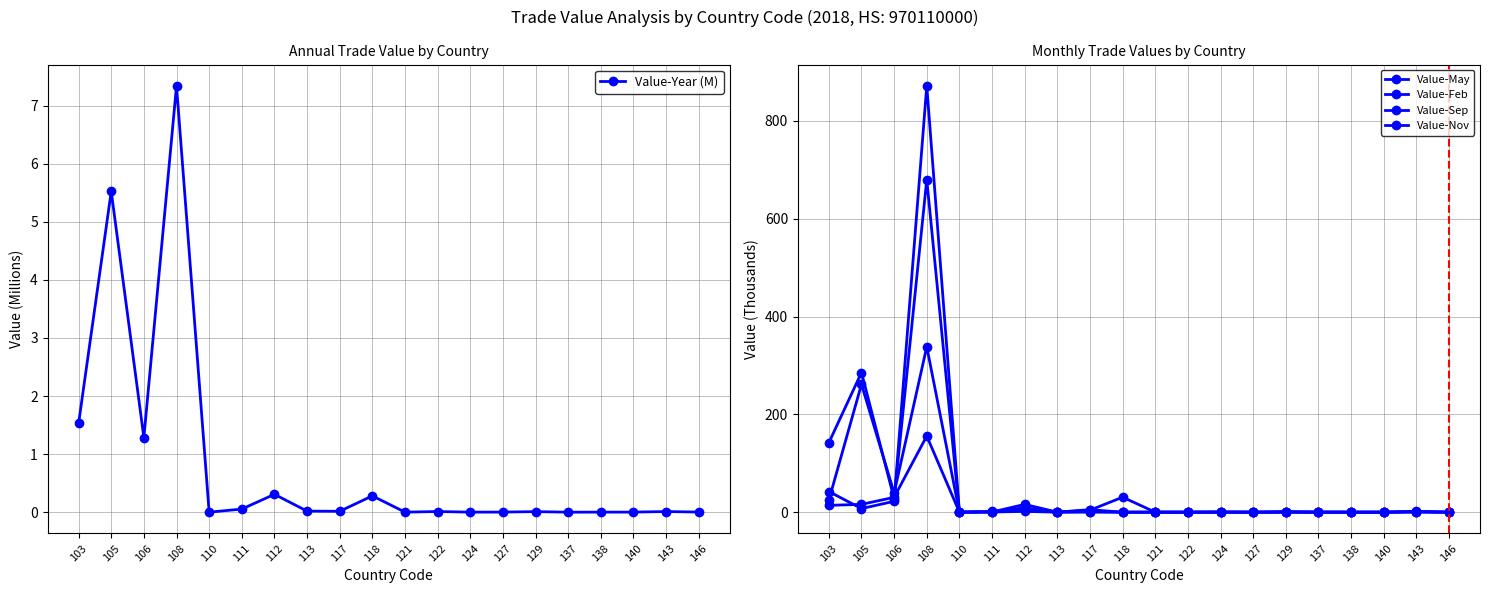

What is the average value of the Value-Nov series?

35.8